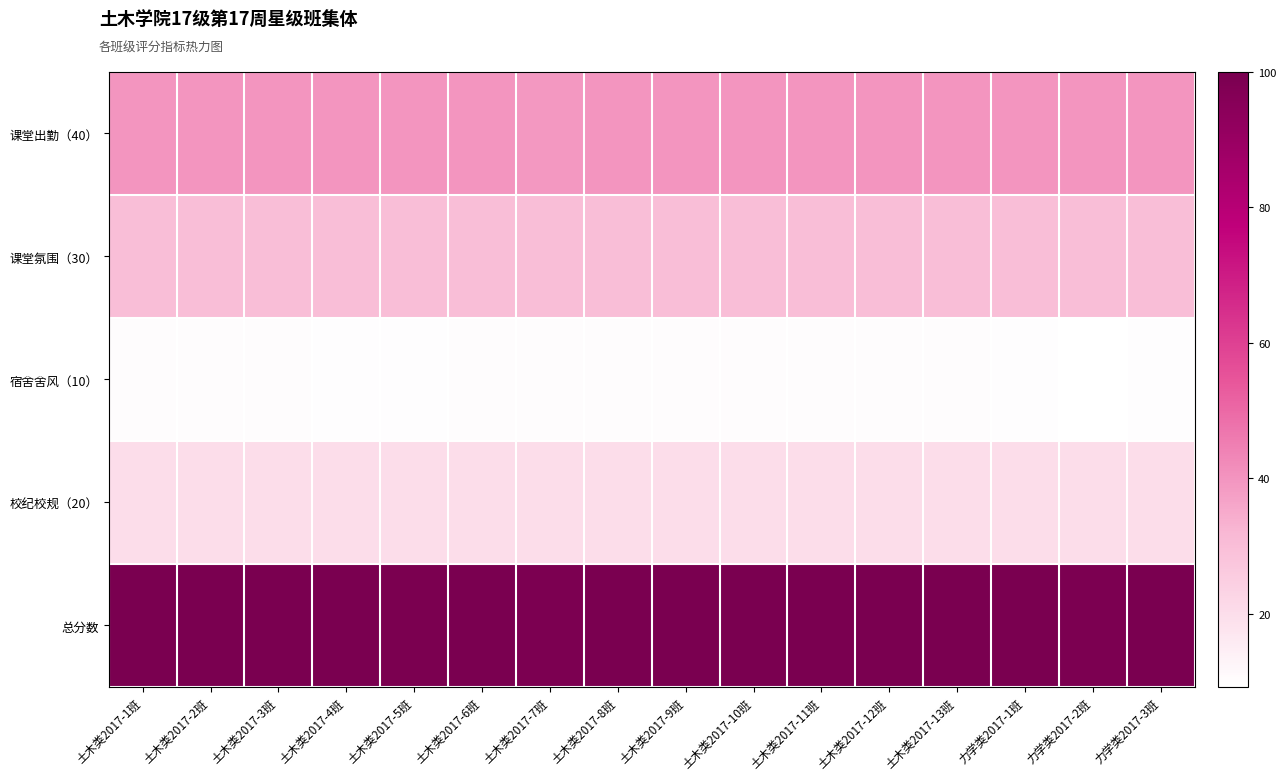

What is the difference between the highest and lowest values at 力学类2017-1班?

90.0